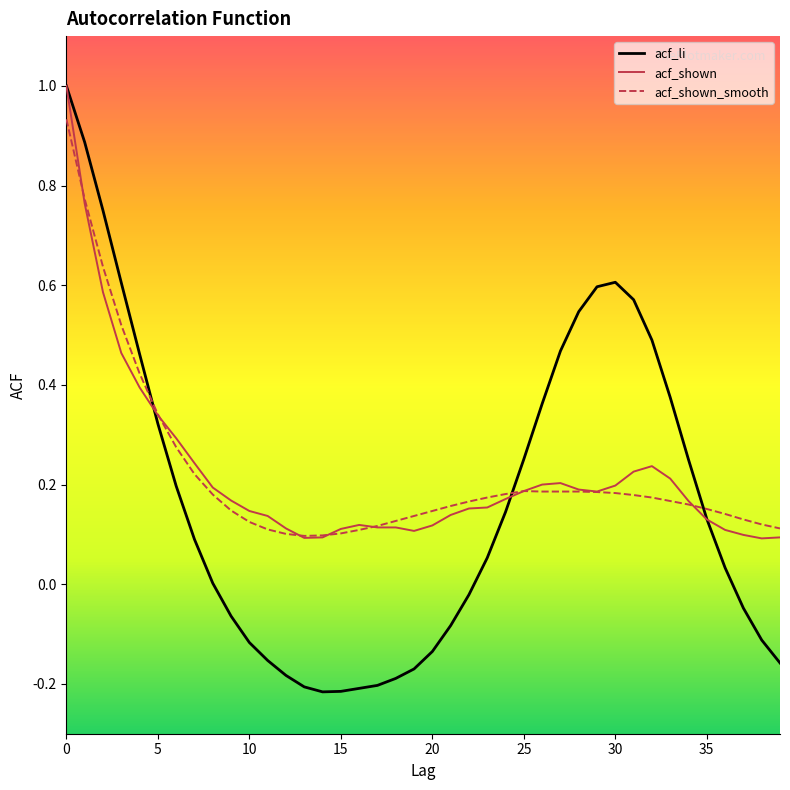

Which series has the widest spread of values?

acf_li